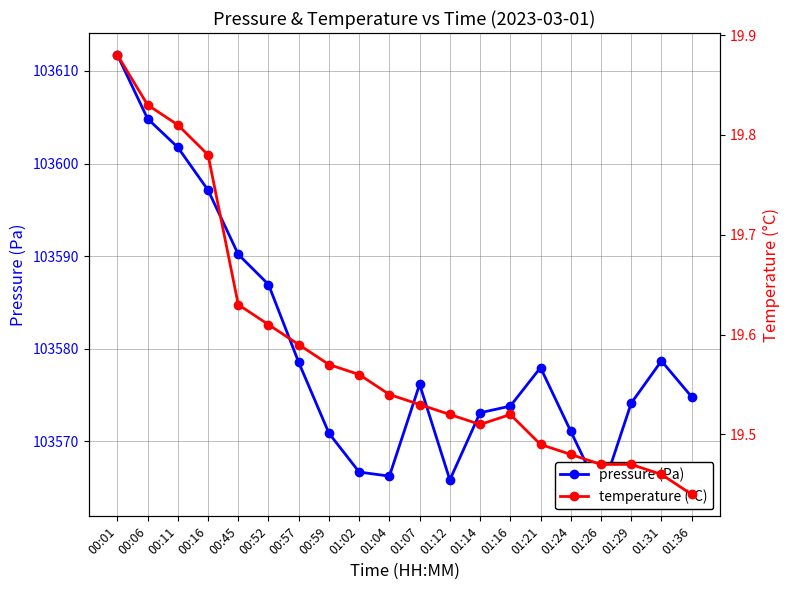

What is the value of the pressure (Pa) point at the 8th from the left?

103570.9